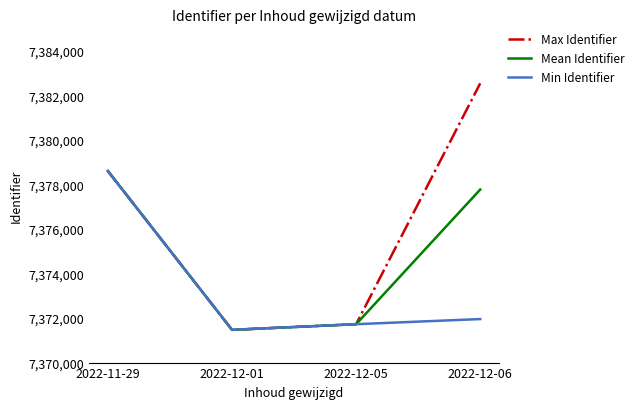

What is the lowest value of the Mean Identifier series?

7371469.0